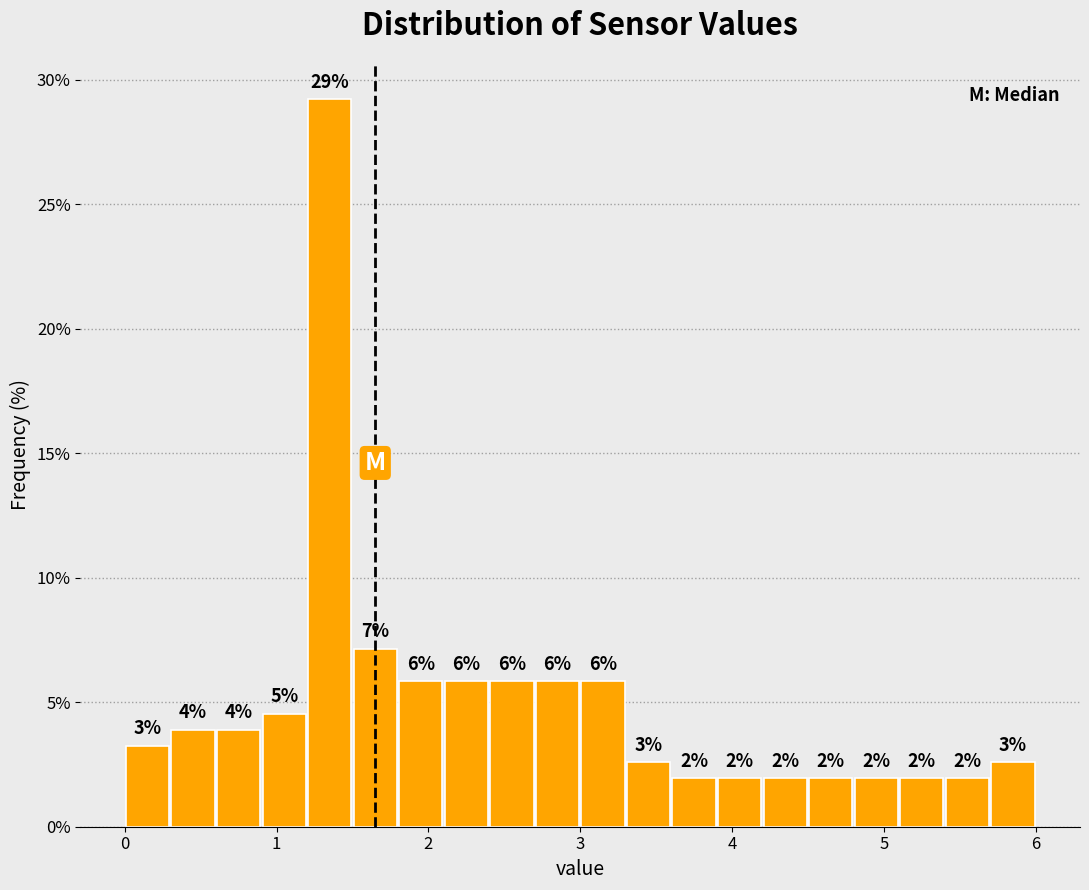

Around what value on the x-axis is the tallest bar? Give the approximate position of its centre, as read against the axis.

1.4